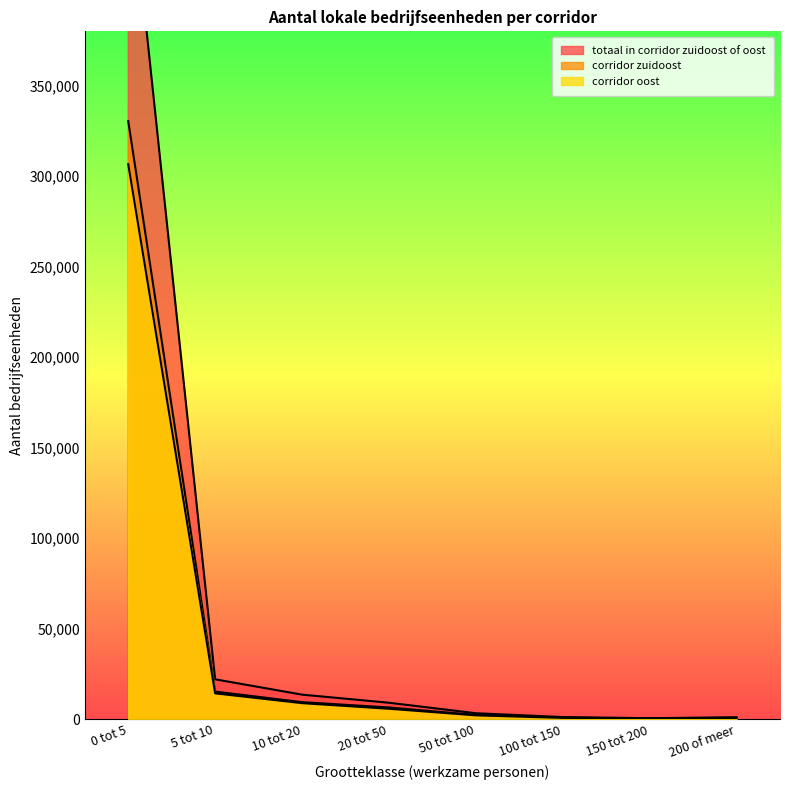

What is the label of the 4th point from the left?

20 tot 50